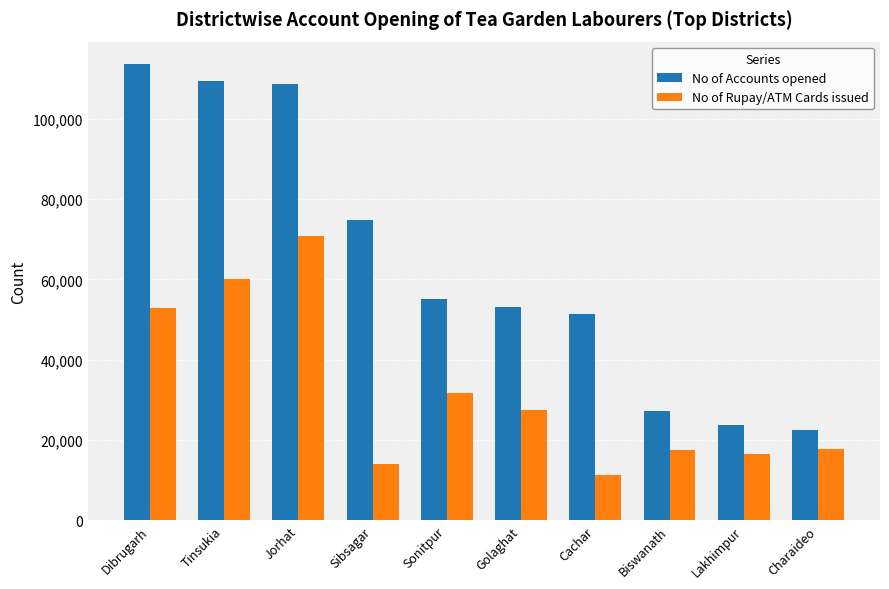

Rank the series at Dibrugarh from highest to lowest value.

No of Accounts opened, No of Rupay/ATM Cards issued